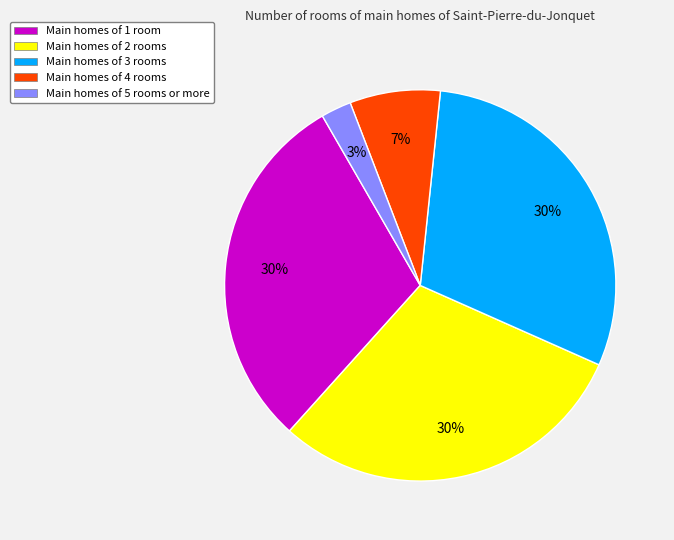

What is the smallest slice in the pie chart?

Main homes of 5 rooms or more